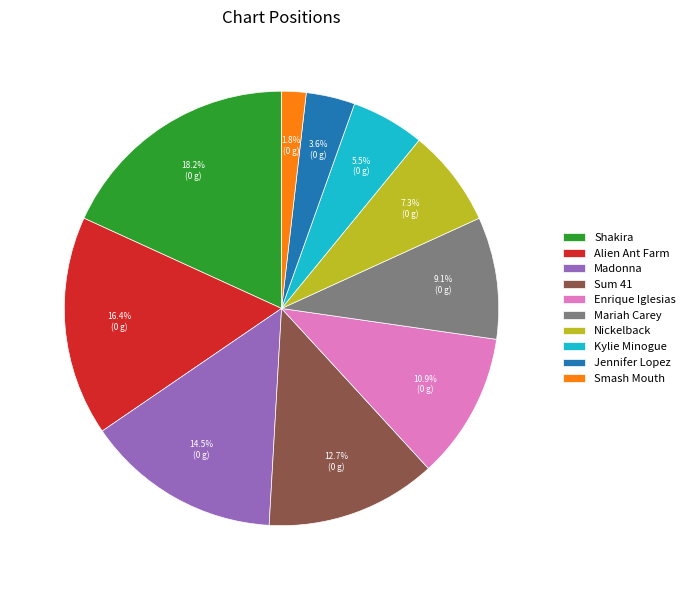

Does Sum 41 account for over 50% of the chart?

No